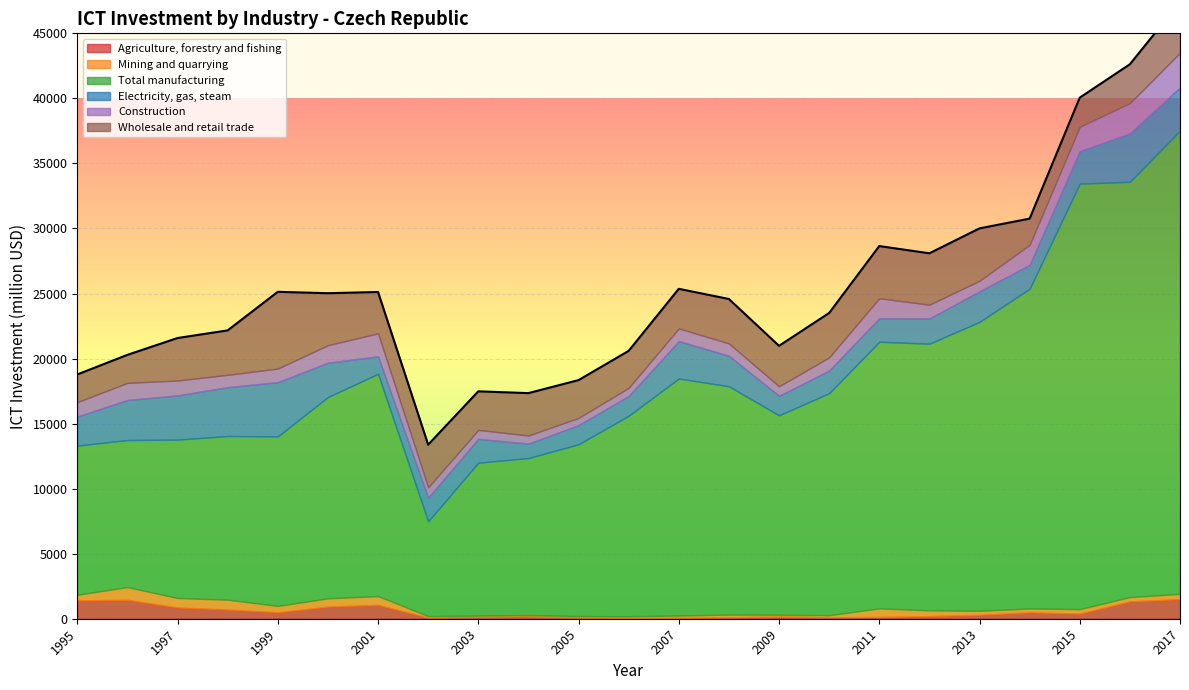

At which category is the sum across all series the highest?

2017